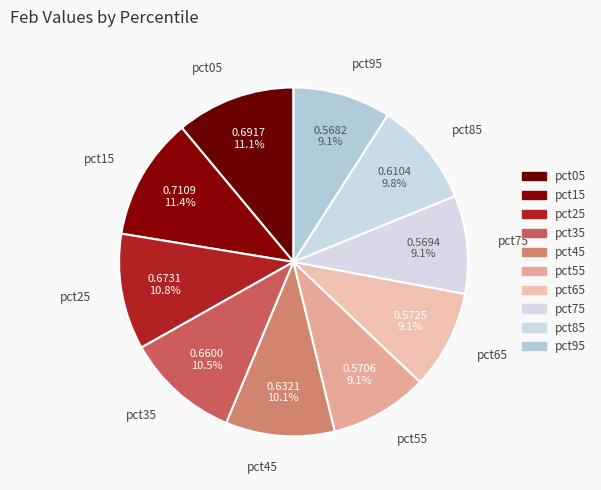

Which has a higher value, pct35 or pct55?

pct35